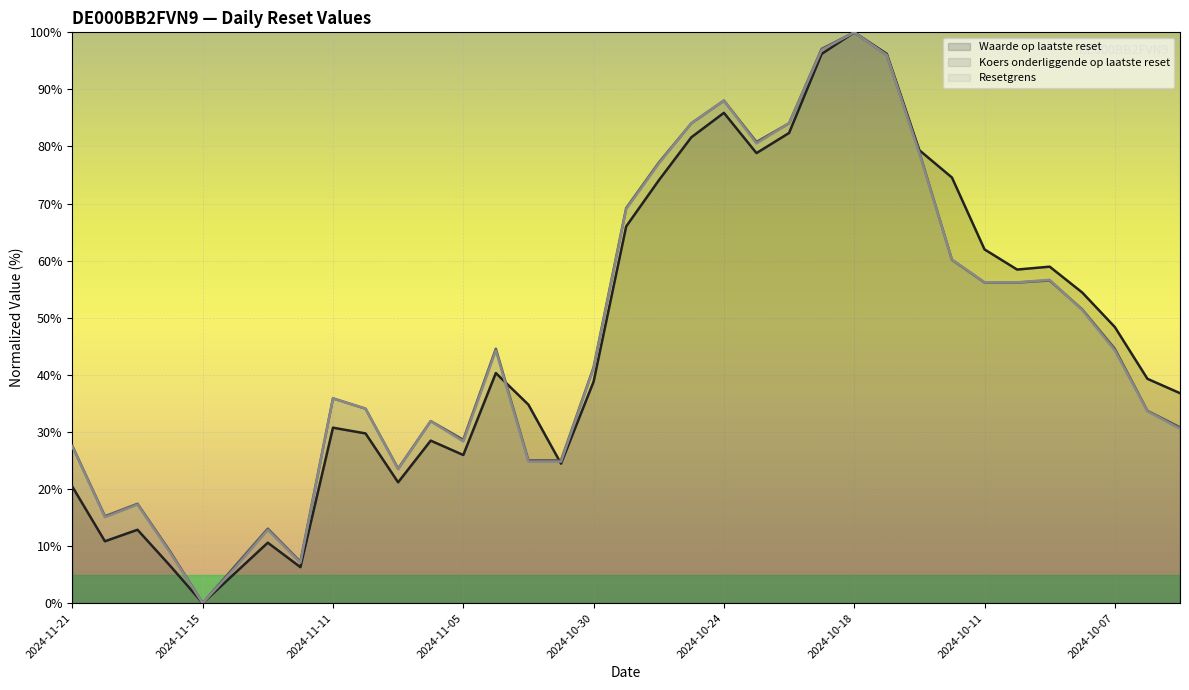

True or false: Waarde op laatste reset has a value of 12.8 at 2024-11-19.

True